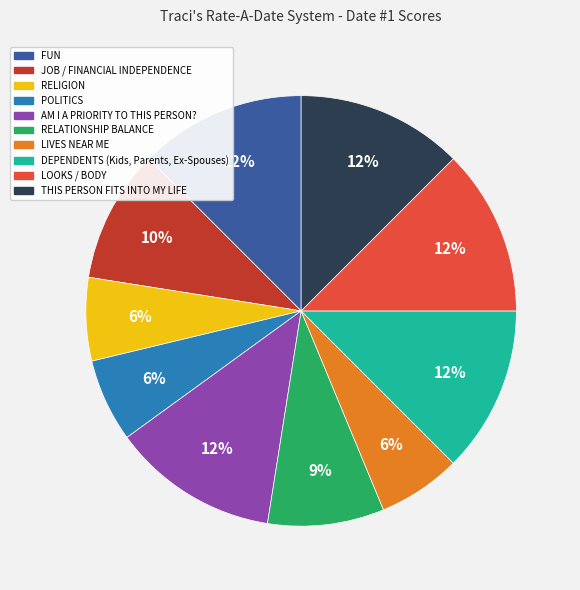

Approximately how many times larger is the value at RELATIONSHIP BALANCE compared to JOB / FINANCIAL INDEPENDENCE?

0.9